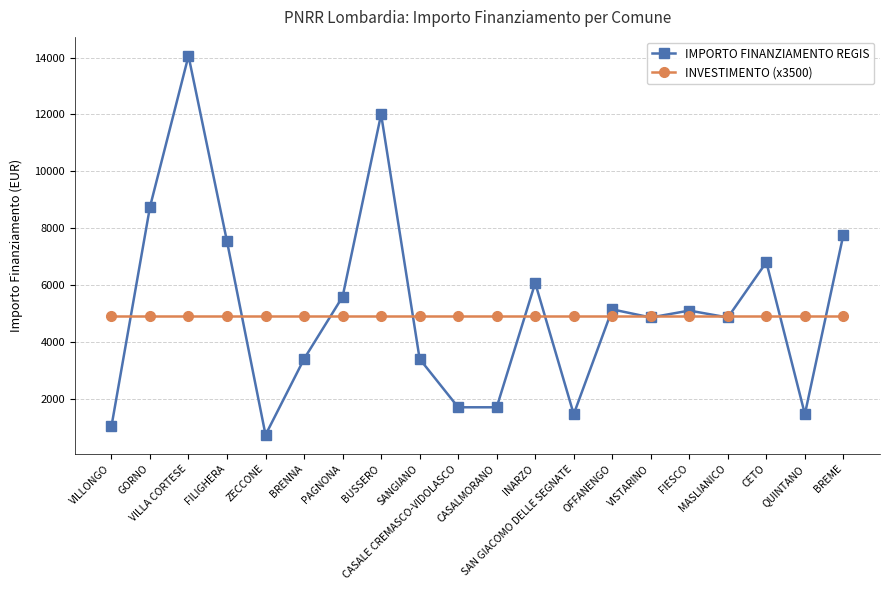

How many data points does each series have?

20